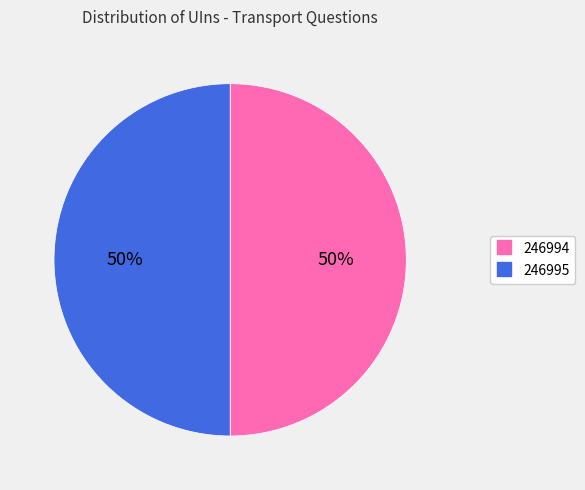

Is the sum of 246994 and 246995 greater than half?

Yes